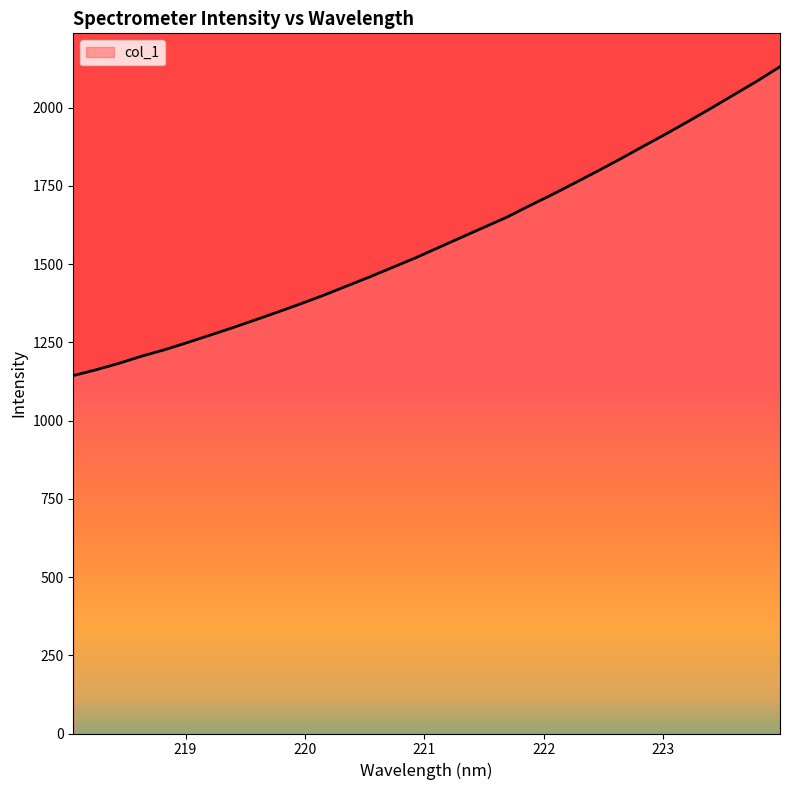

What is the difference between the maximum and minimum values?

987.0